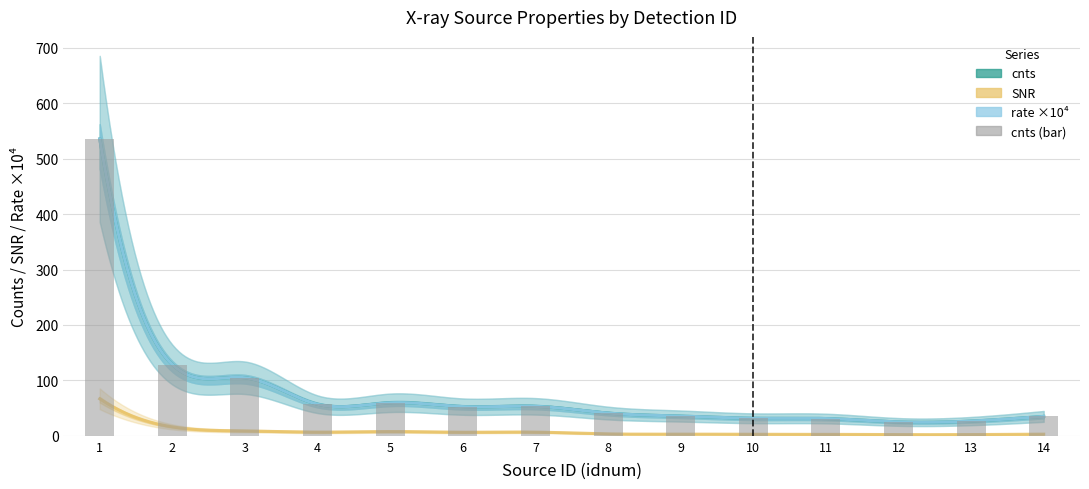

What is the value of the cnts bar at the 8th from the left?

41.0